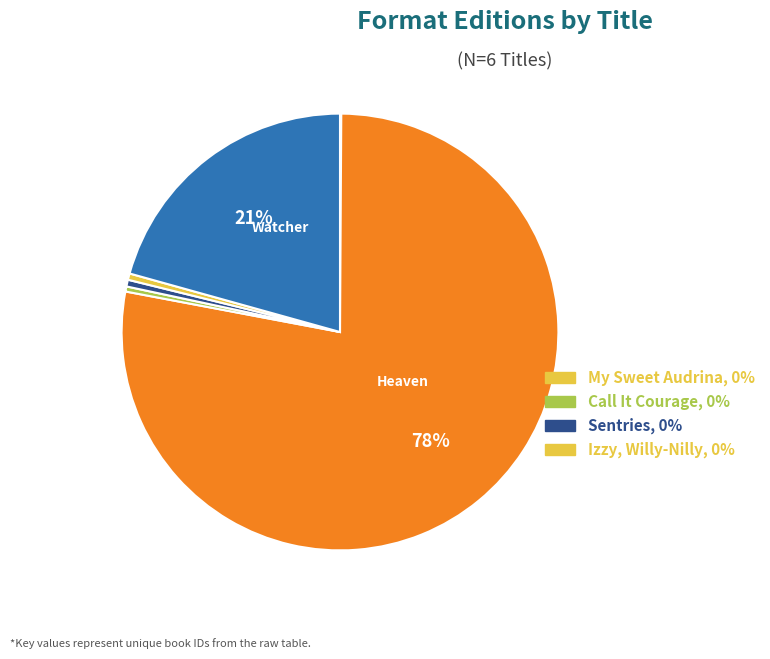

What is the smallest slice in the pie chart?

My Sweet Audrina